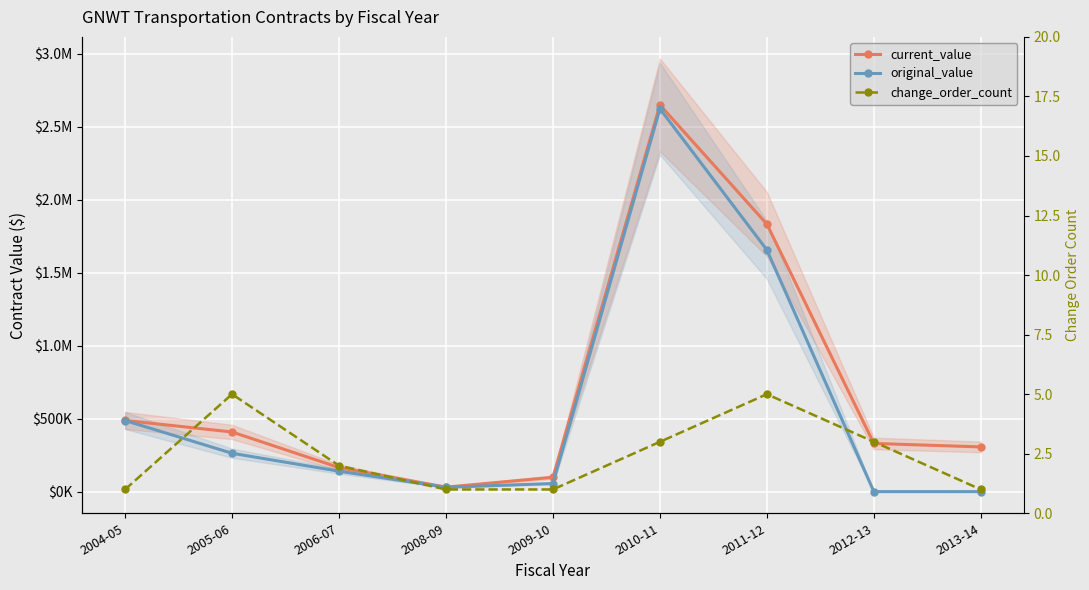

True or false: current_value and change_order_count cross at least once.

False